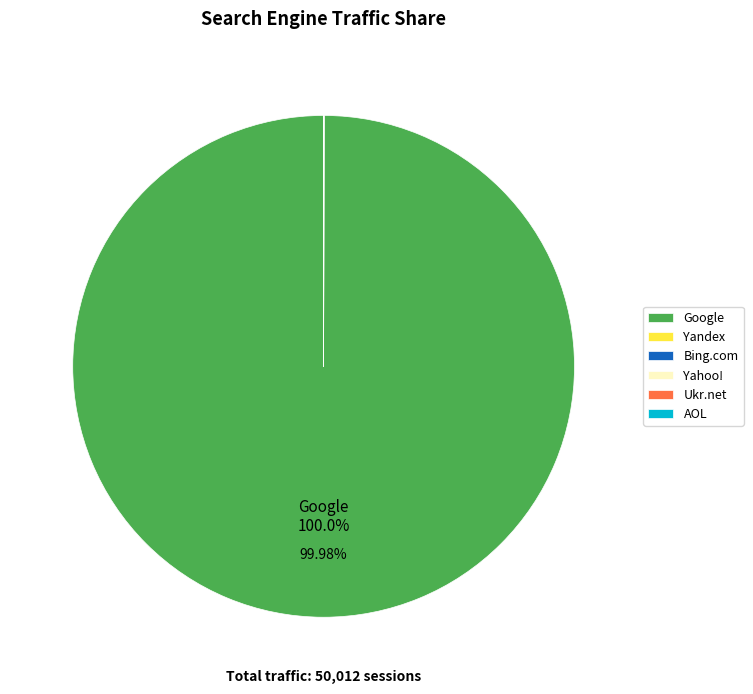

Is there a majority slice in this chart?

Yes